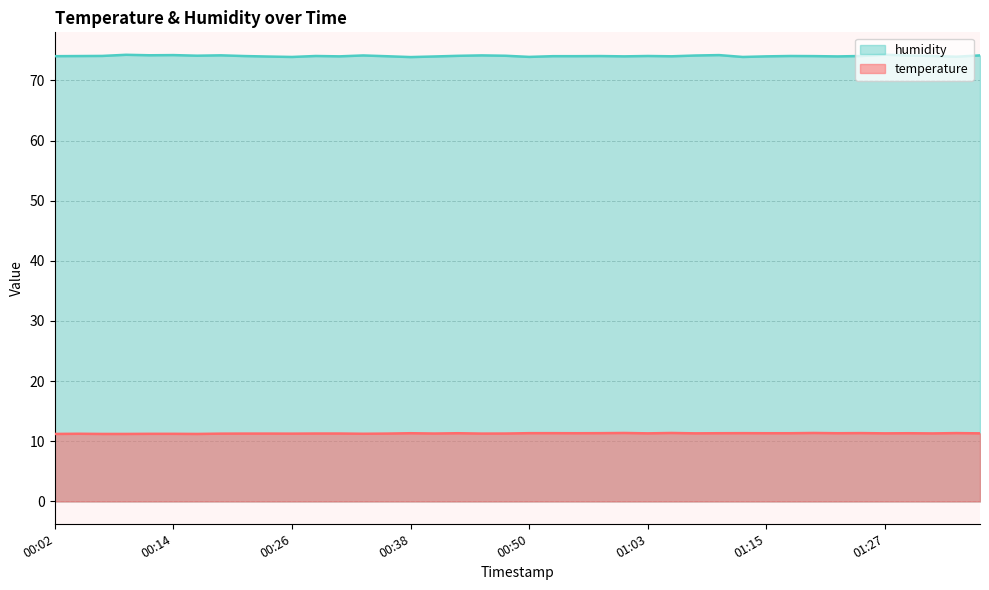

How many series are shown in this chart?

2